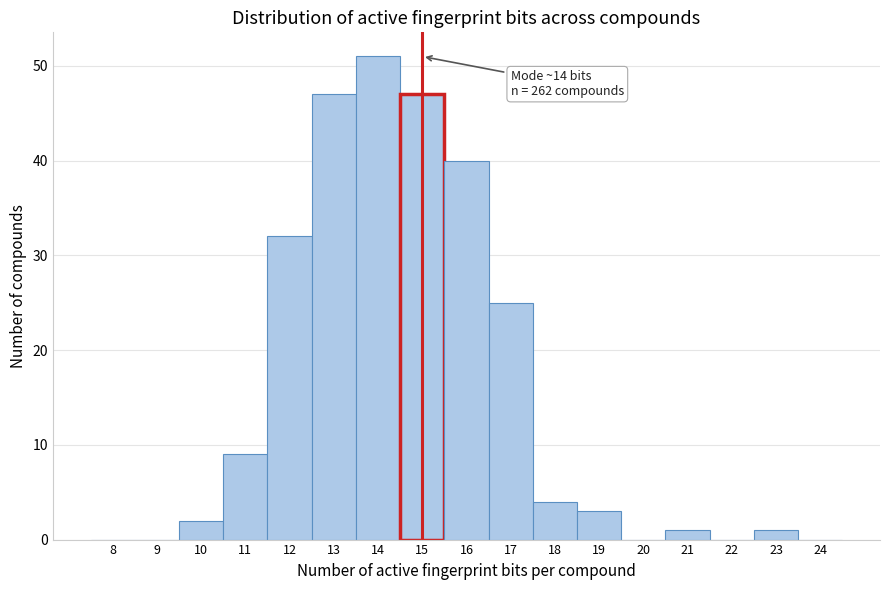

Reading left to right, extract all data points from this chart.

8=0	9=0	10=2	11=9	12=32	13=47	14=51	15=47	16=40	17=25	18=4	19=3	20=0	21=1	22=0	23=1	24=0